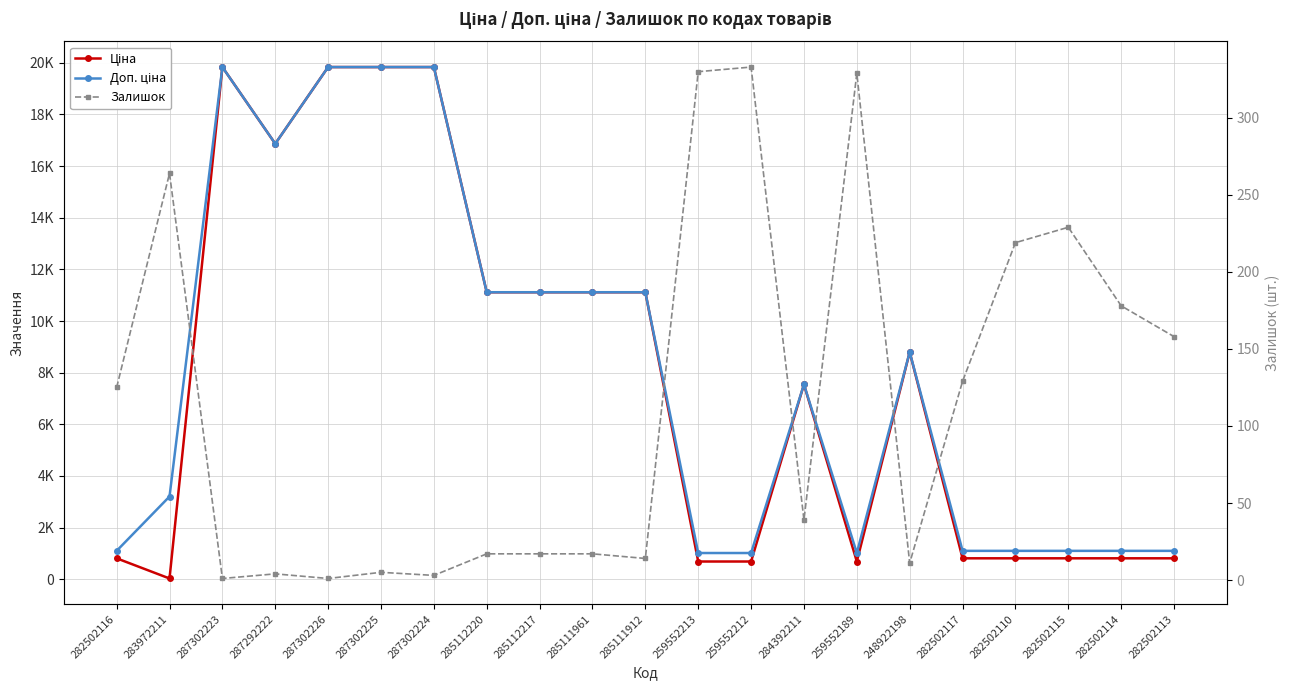

At which category does the chart reach its minimum across all series?

287302223